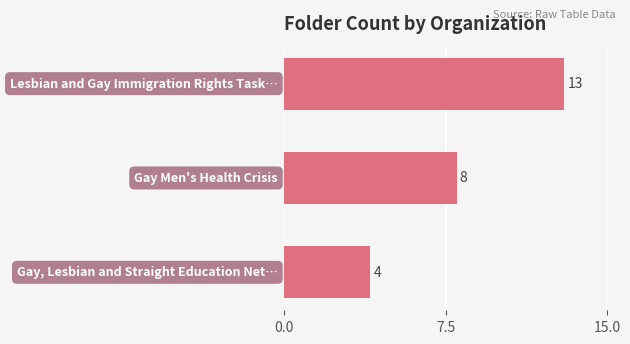

What is the smallest value displayed?

4